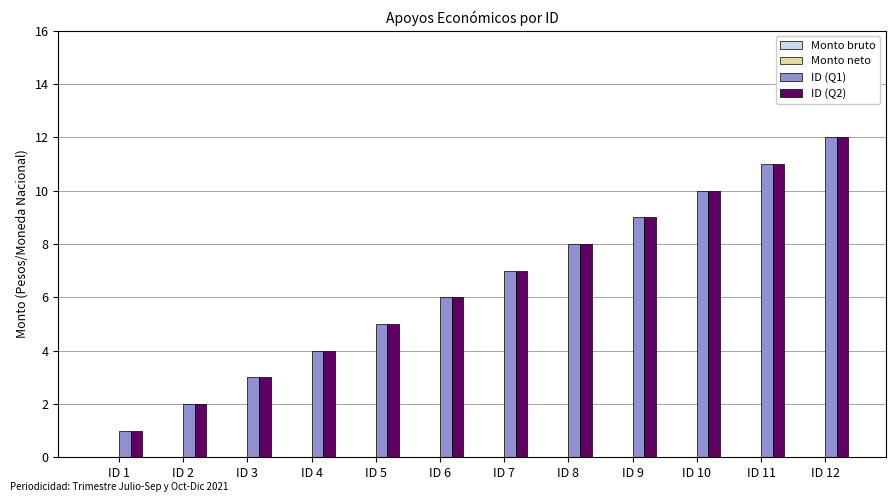

Is the value of ID (Q1) at ID 2 greater than the value of ID (Q2) at ID 4?

No